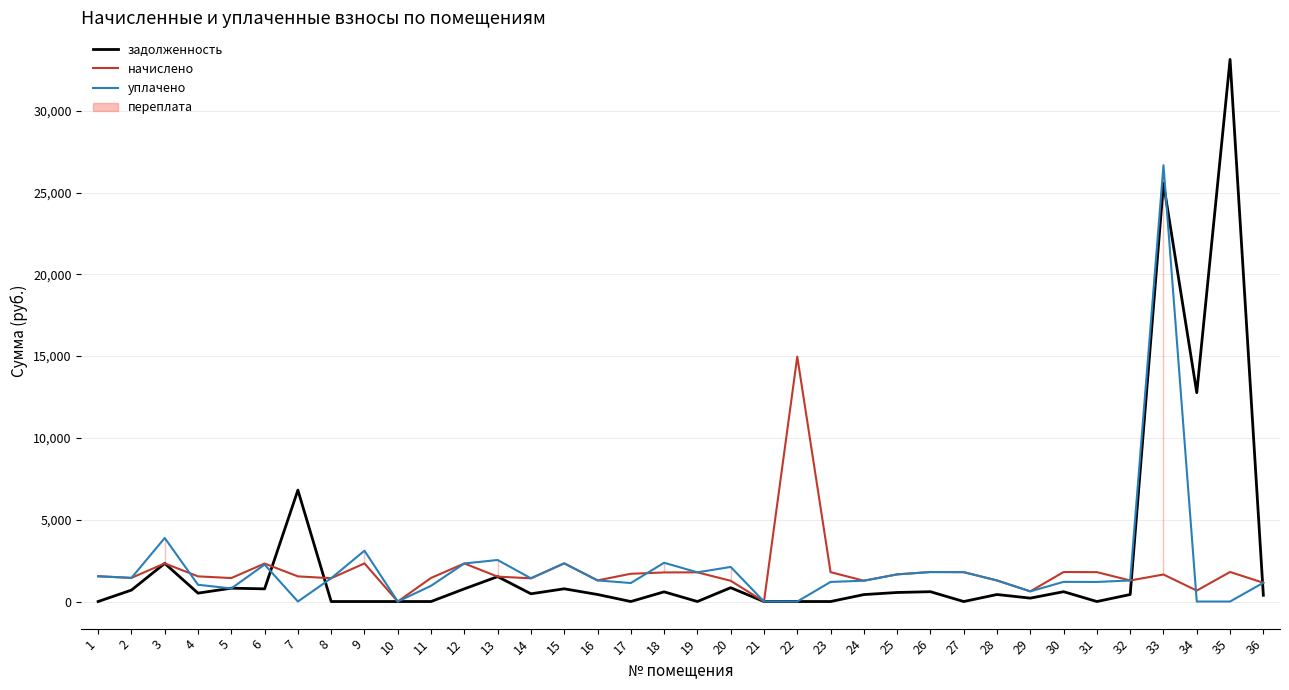

Reading left to right, transcribe all the data shown in this chart.

задолженность: 0.0	698.3	2330.2	512.6	815.8	774.3	6808.4	0.0	0.0	0.0	0.0	775.5	1522.7	473.2	778.0	430.1	0.0	592.4	0.0	845.6	0.0	0.0	0.0	424.0	553.0	601.0	0.0	428.9	207.2	601.6	0.0	428.9	25565.6	12765.4	33134.8	382.2
начислено: 1548.5	1445.3	2330.2	1537.5	1434.2	2322.8	1537.5	1423.2	2330.2	0.0	1441.6	2326.5	1522.7	1419.5	2333.9	1290.5	1696.0	1777.1	1784.5	1268.3	0.0	14968.9	1795.6	1272.0	1659.2	1802.9	1795.6	1286.8	621.6	1802.9	1795.6	1286.8	1651.8	668.5	1806.6	1146.7
уплачено: 1540.1	1443.3	3883.7	1025.1	800.3	2258.3	0.0	1423.2	3106.9	0.0	961.1	2326.5	2537.9	1419.5	2333.9	1290.5	1130.7	2369.5	1784.5	2113.9	0.0	0.0	1197.0	1272.0	1659.2	1802.9	1795.6	1286.8	621.6	1202.0	1197.0	1286.8	26666.7	0.0	0.0	1146.7